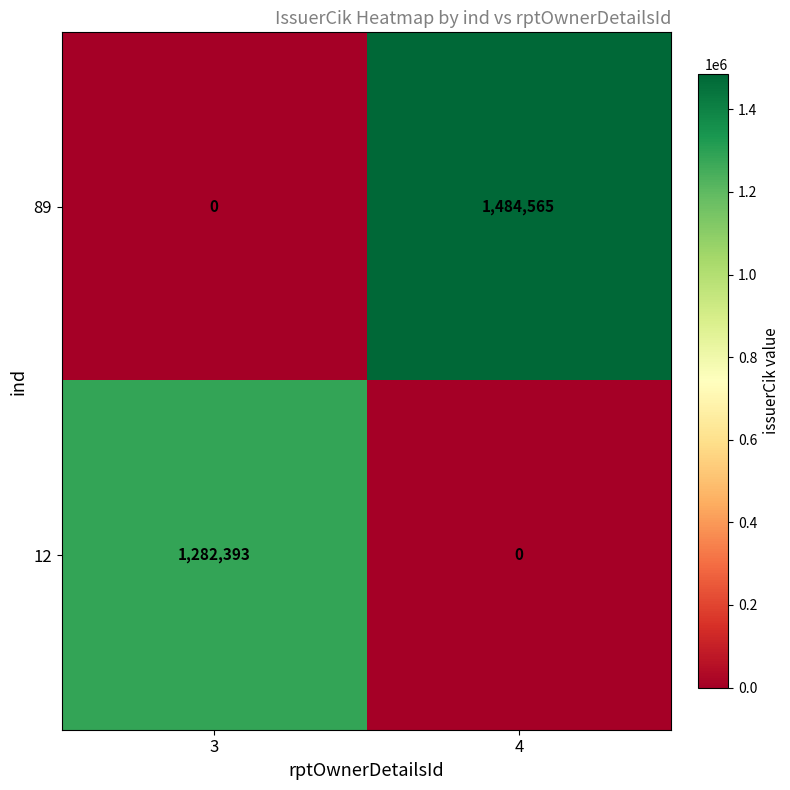

At how many categories does at least one series exceed 309901?

2